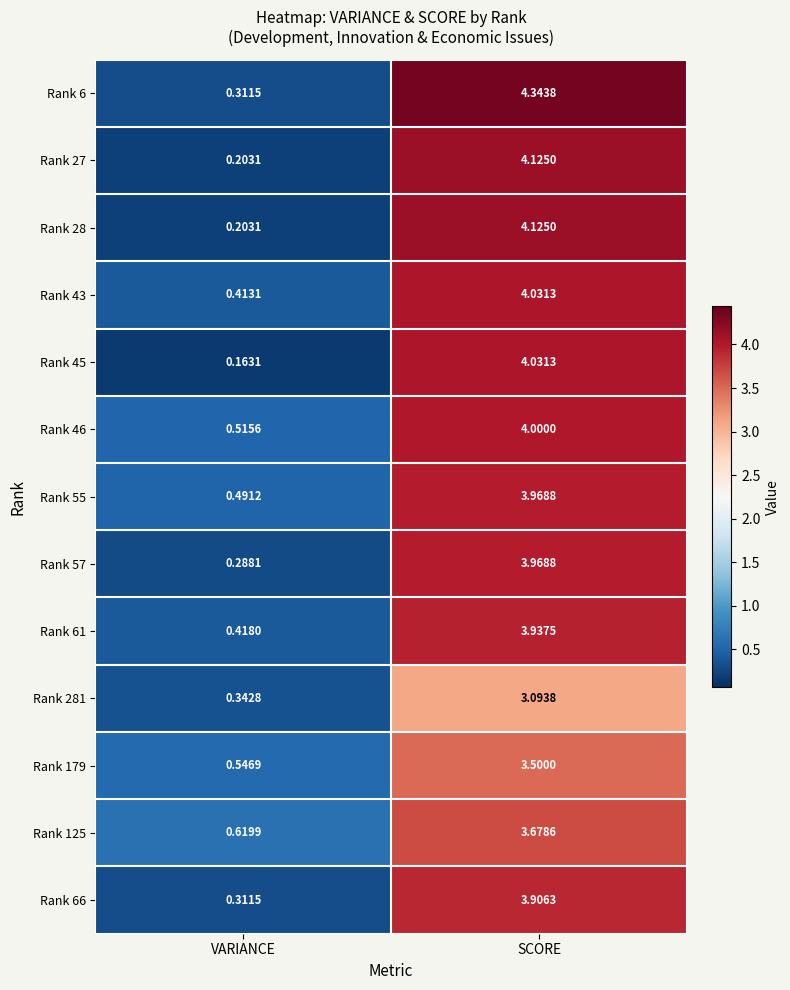

At which category is the sum across all series the highest?

SCORE